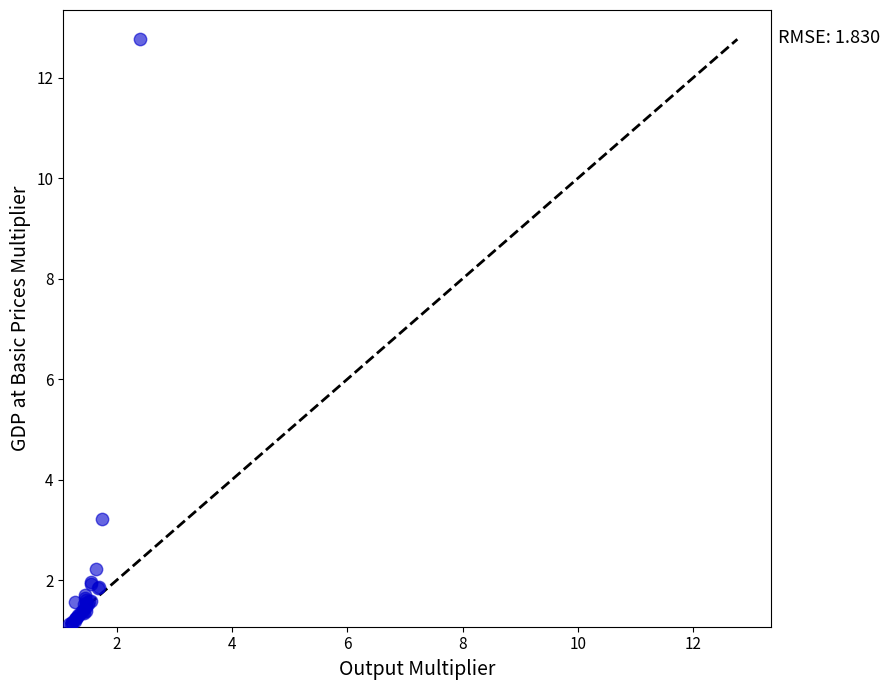

What Y value in the scatter plot is closest to 6?

3.2